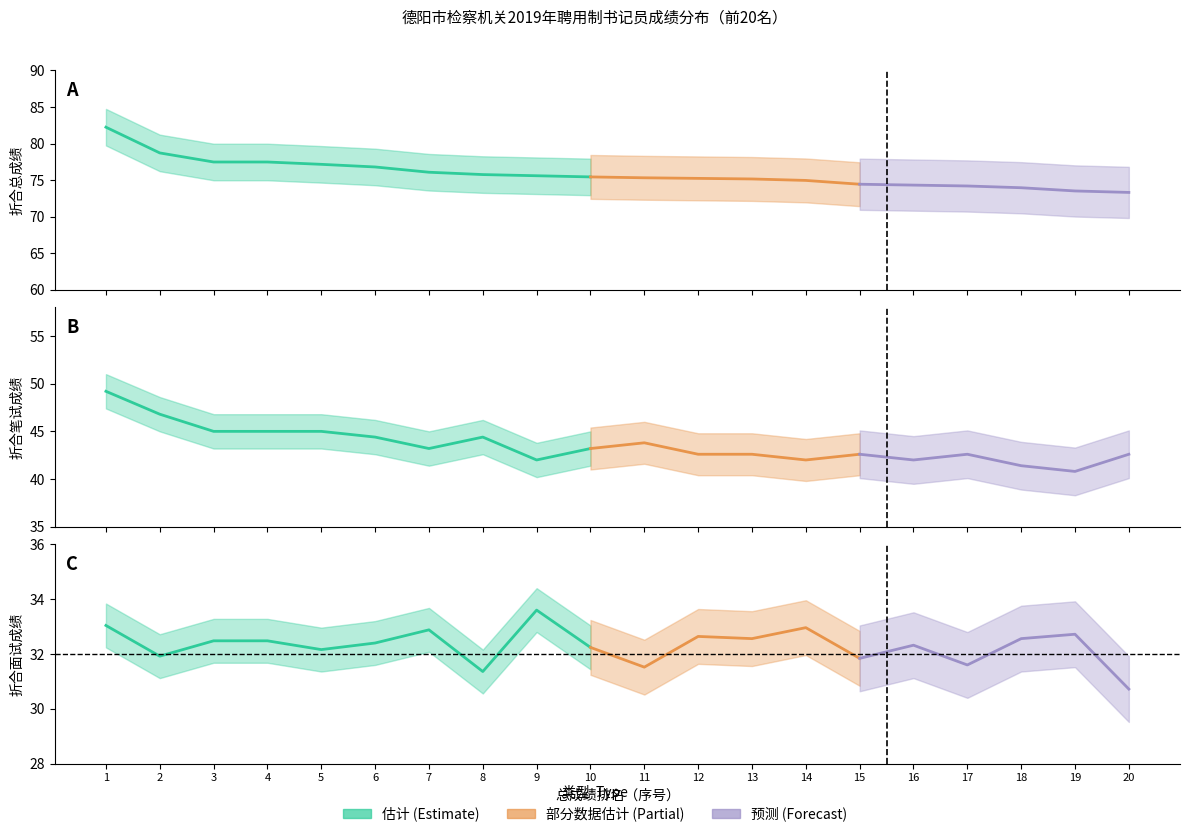

At how many categories does at least one series exceed 73?

20